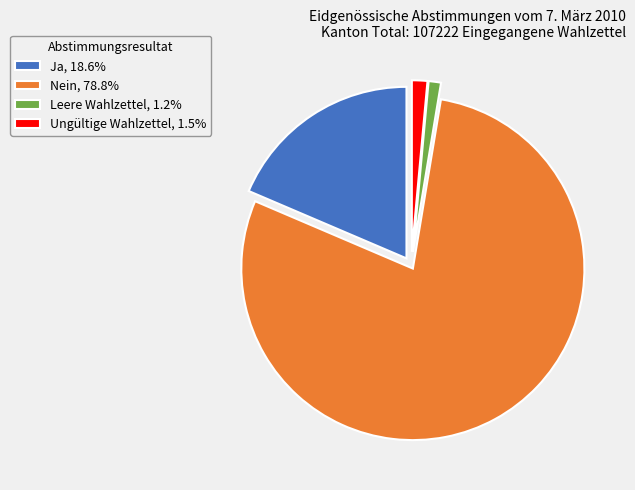

How many segments does this pie chart have?

4